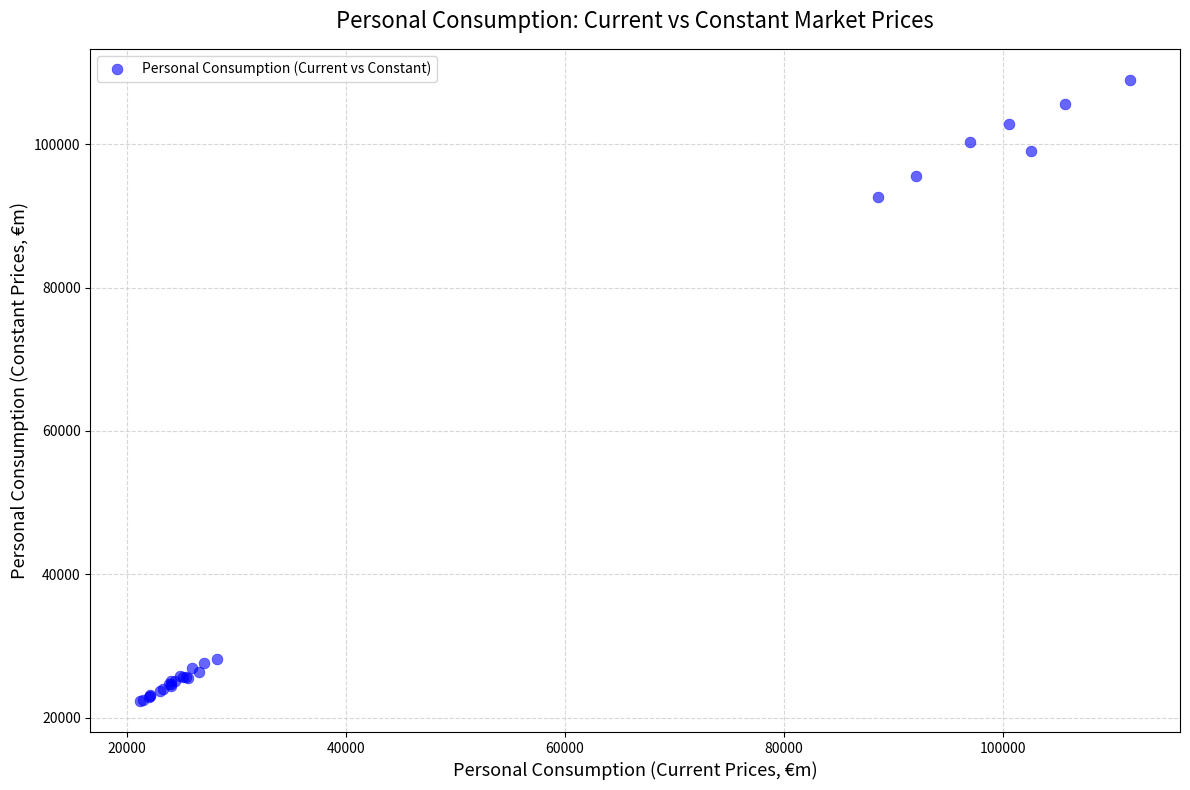

What Y value in the scatter plot is closest to 65651?

92688.3